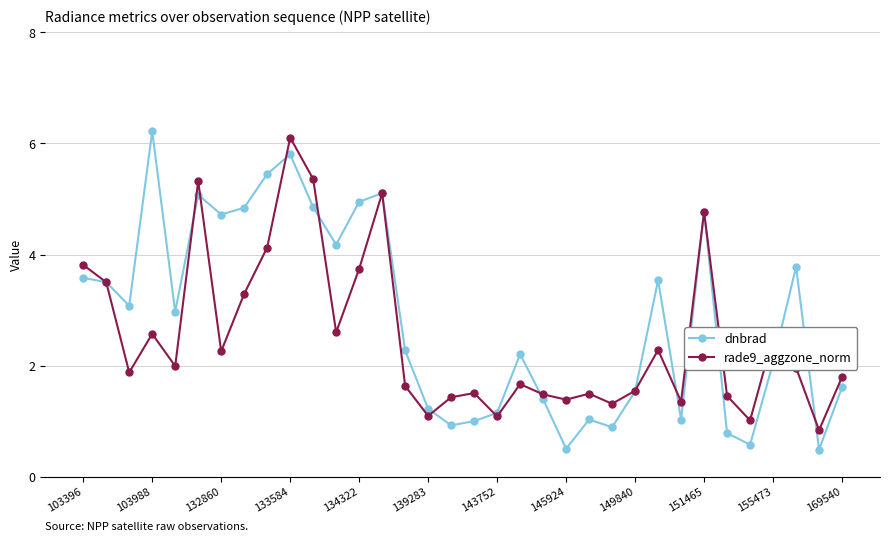

Which series has the largest total across all categories?

dnbrad